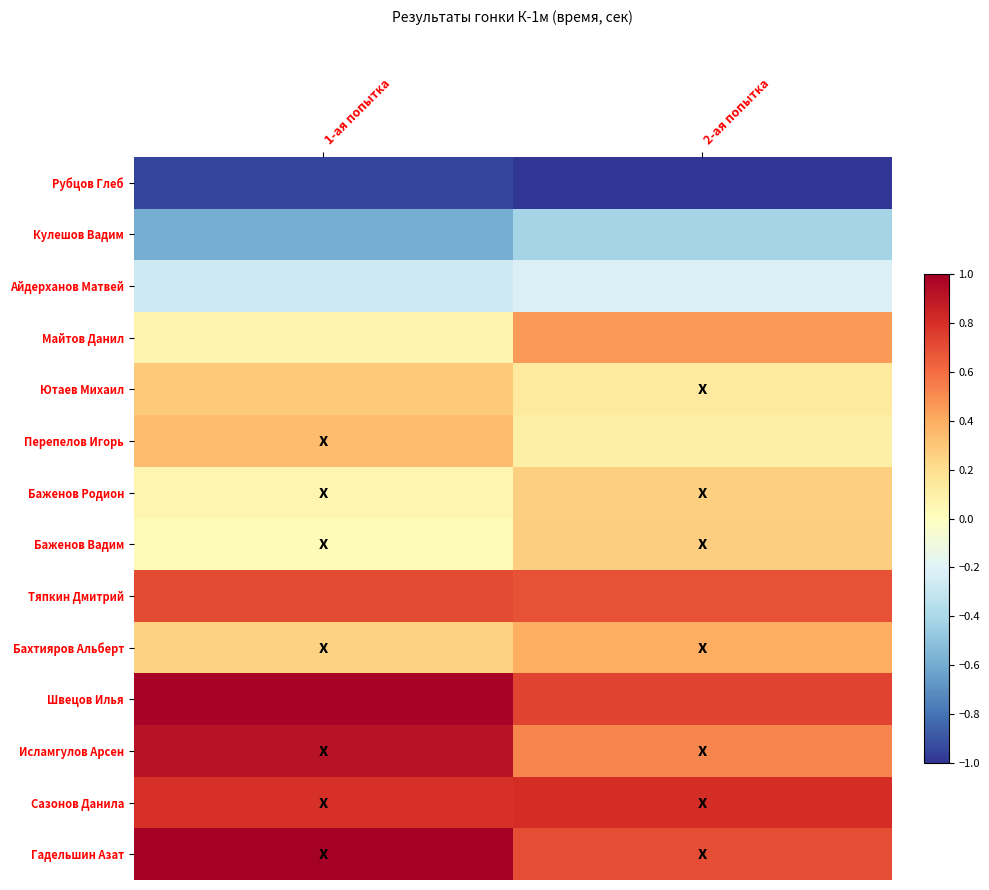

Reading left to right, transcribe all the data shown in this chart.

Рубцов Глеб: 1-ая попытка=-1.0	2-ая попытка=-1.0
Кулешов Вадим: 1-ая попытка=-0.6	2-ая попытка=-0.4
Айдерханов Матвей: 1-ая попытка=-0.3	2-ая попытка=-0.2
Майтов Данил: 1-ая попытка=0.1	2-ая попытка=0.5
Ютаев Михаил: 1-ая попытка=0.3	2-ая попытка=0.1
Перепелов Игорь: 1-ая попытка=0.3	2-ая попытка=0.1
Баженов Родион: 1-ая попытка=0.1	2-ая попытка=0.3
Баженов Вадим: 1-ая попытка=0.0	2-ая попытка=0.3
Тяпкин Дмитрий: 1-ая попытка=0.7	2-ая попытка=0.7
Бахтияров Альберт: 1-ая попытка=0.3	2-ая попытка=0.4
Швецов Илья: 1-ая попытка=1.0	2-ая попытка=0.7
Исламгулов Арсен: 1-ая попытка=0.9	2-ая попытка=0.5
Сазонов Данила: 1-ая попытка=0.8	2-ая попытка=0.8
Гадельшин Азат: 1-ая попытка=1.0	2-ая попытка=0.7